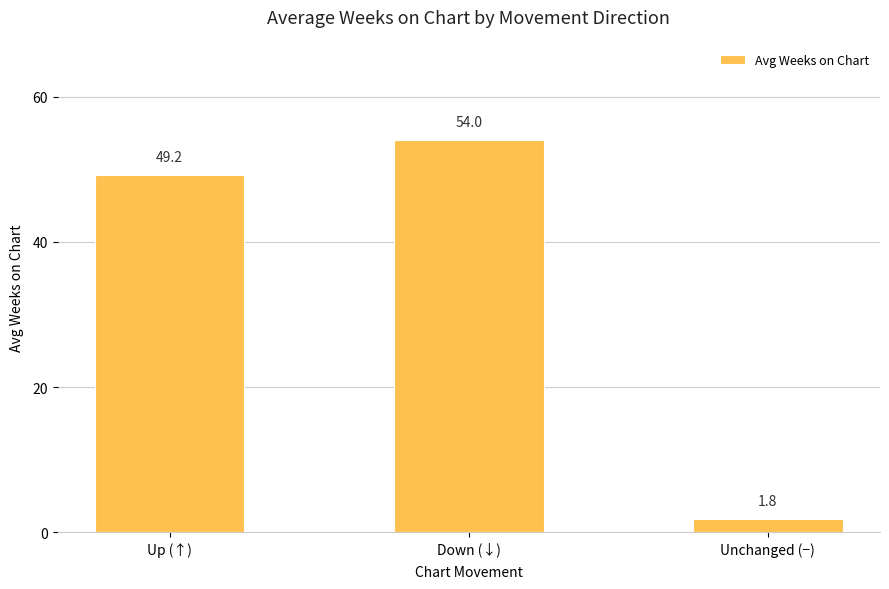

Where does the data first go above 49?

Up (↑)